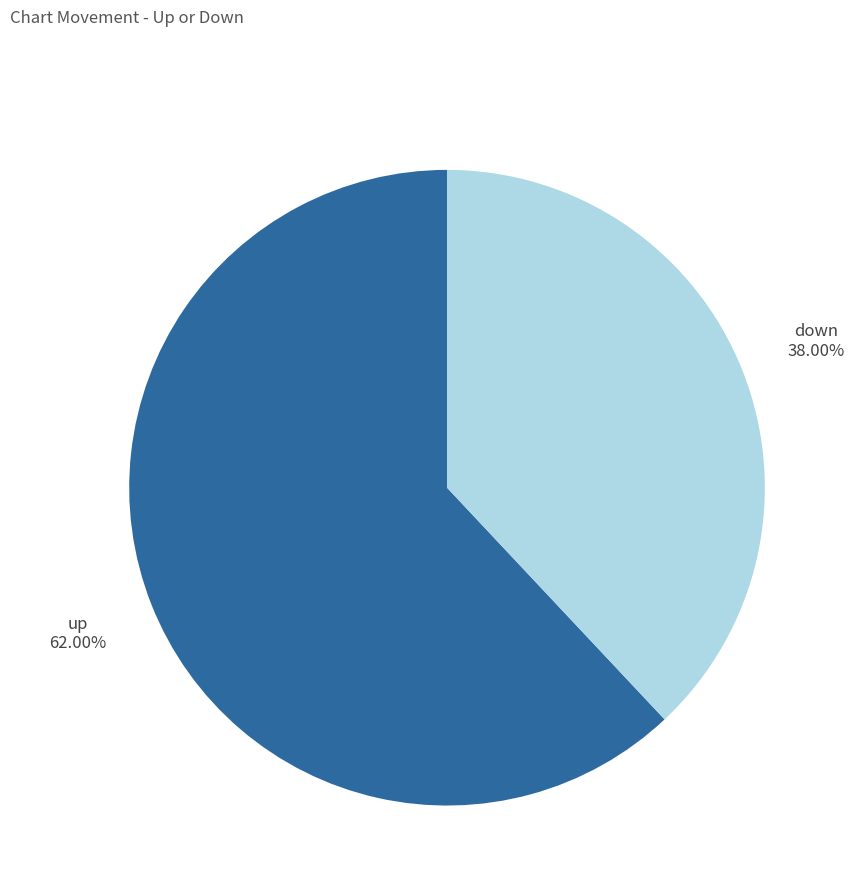

Is there a majority slice in this chart?

Yes